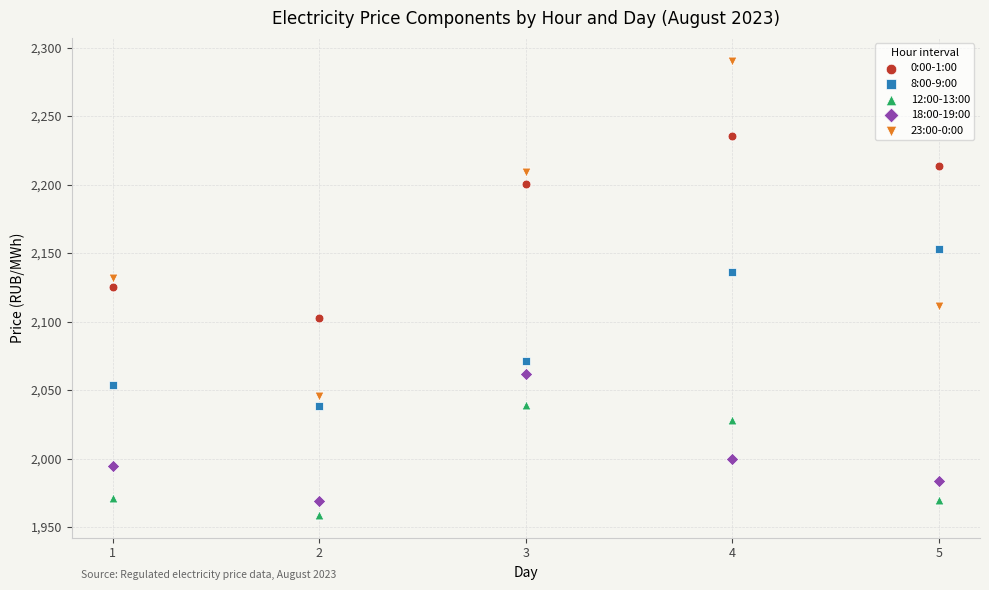

What are all the series names shown in the legend?

0:00-1:00, 8:00-9:00, 12:00-13:00, 18:00-19:00, 23:00-0:00